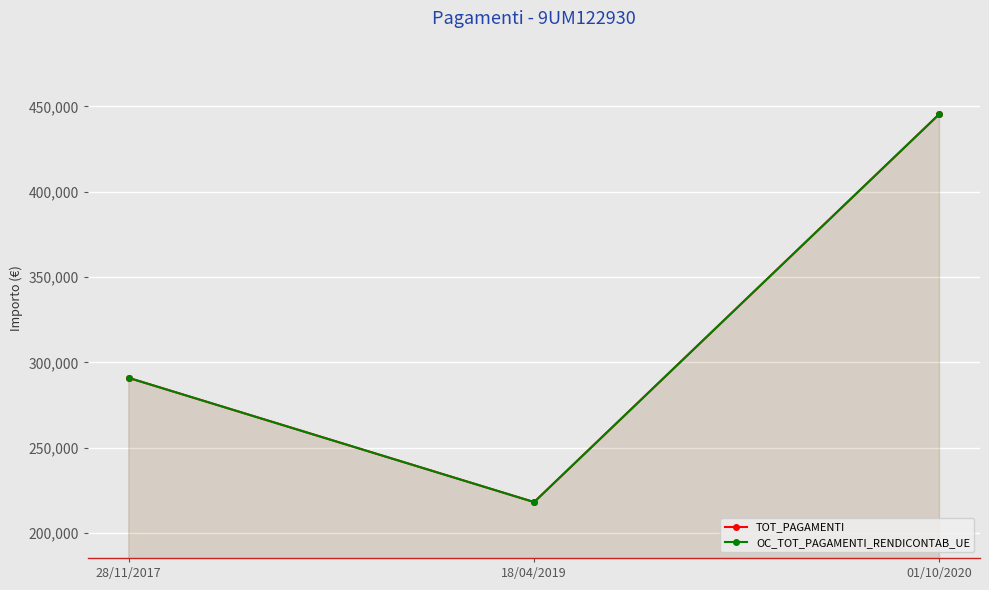

How many categories are shown in the chart?

3